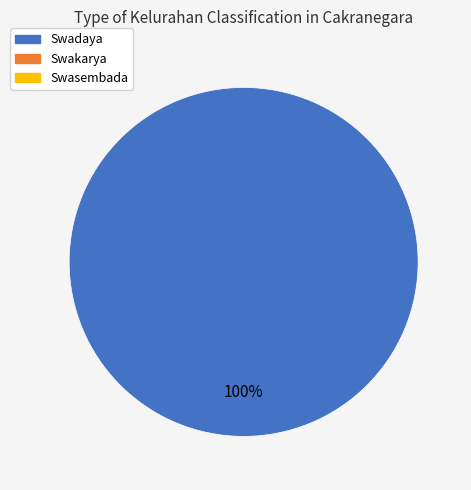

Does any single category account for the majority?

Yes